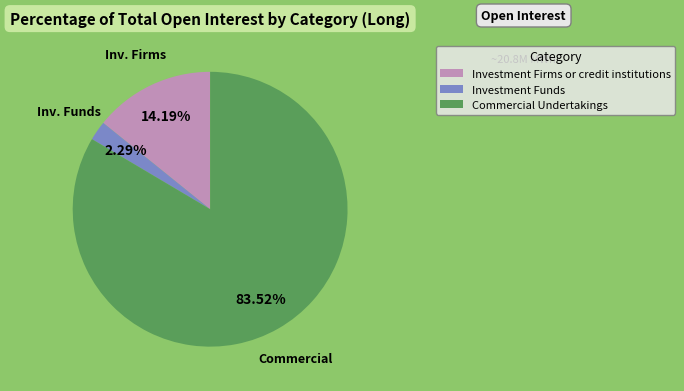

Which slice is the largest?

Commercial Undertakings